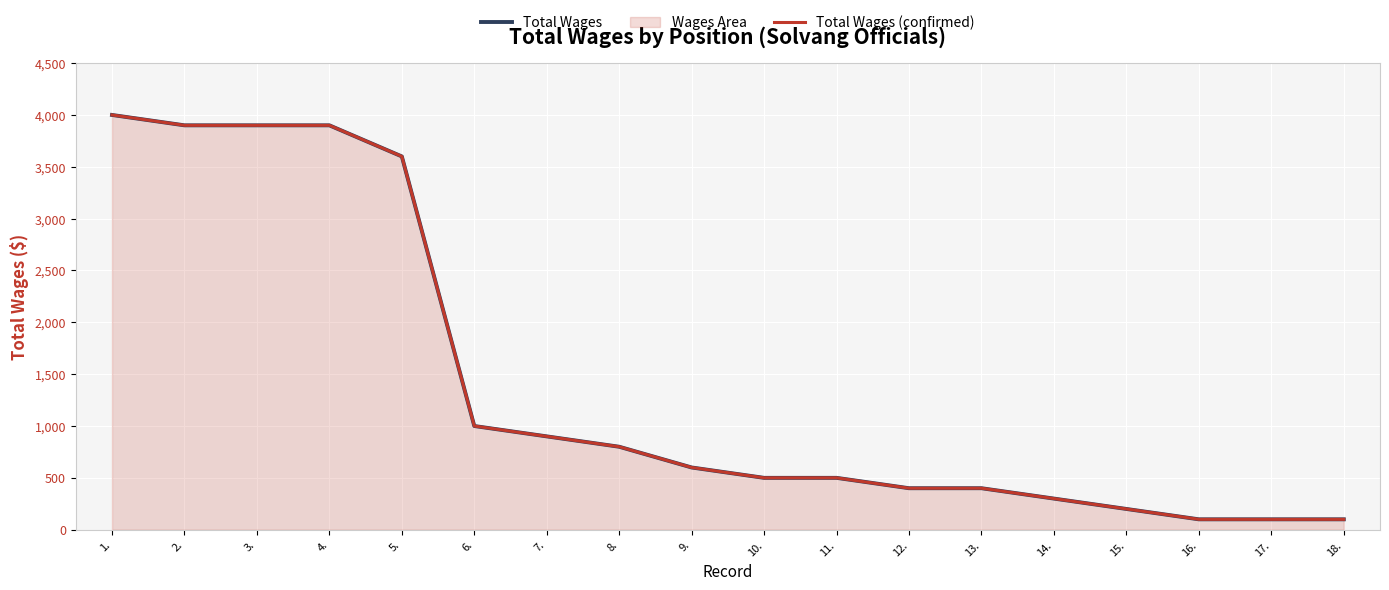

How many distinct data groups are displayed?

2